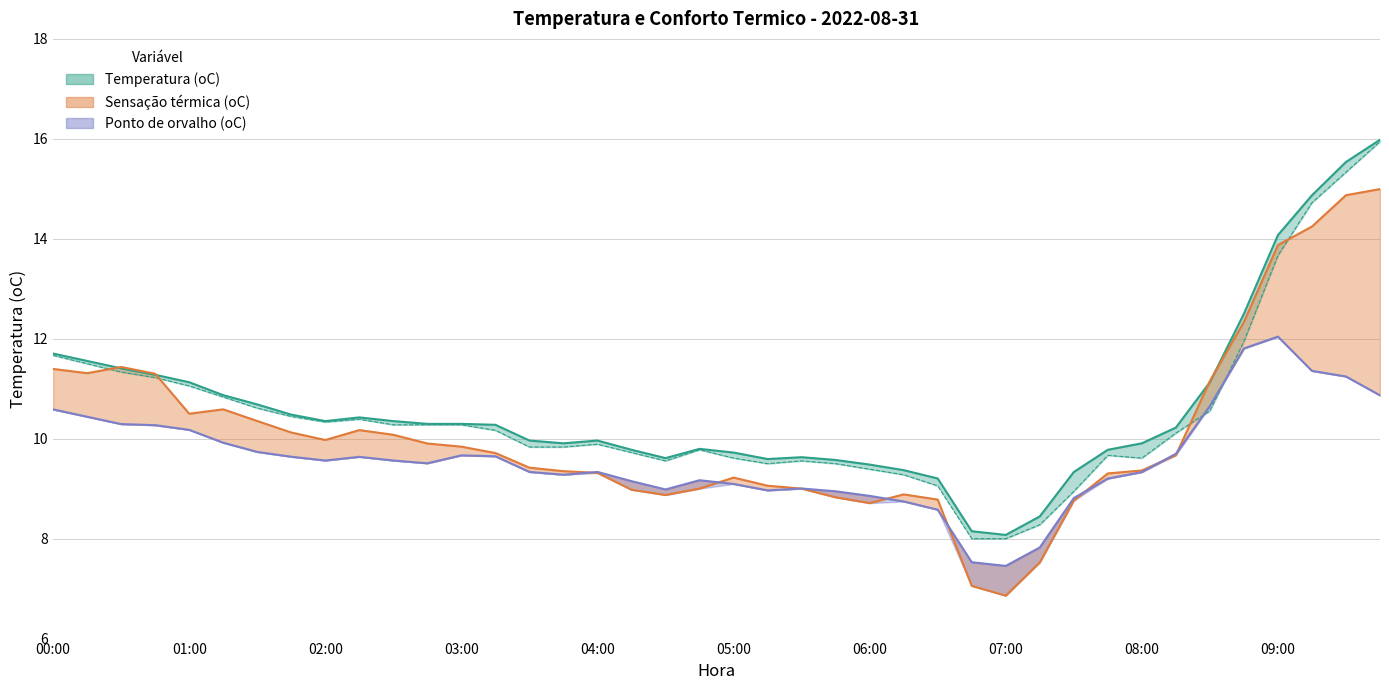

Which category has the lowest value in the Ponto de orvalho (oC) series?

07:00